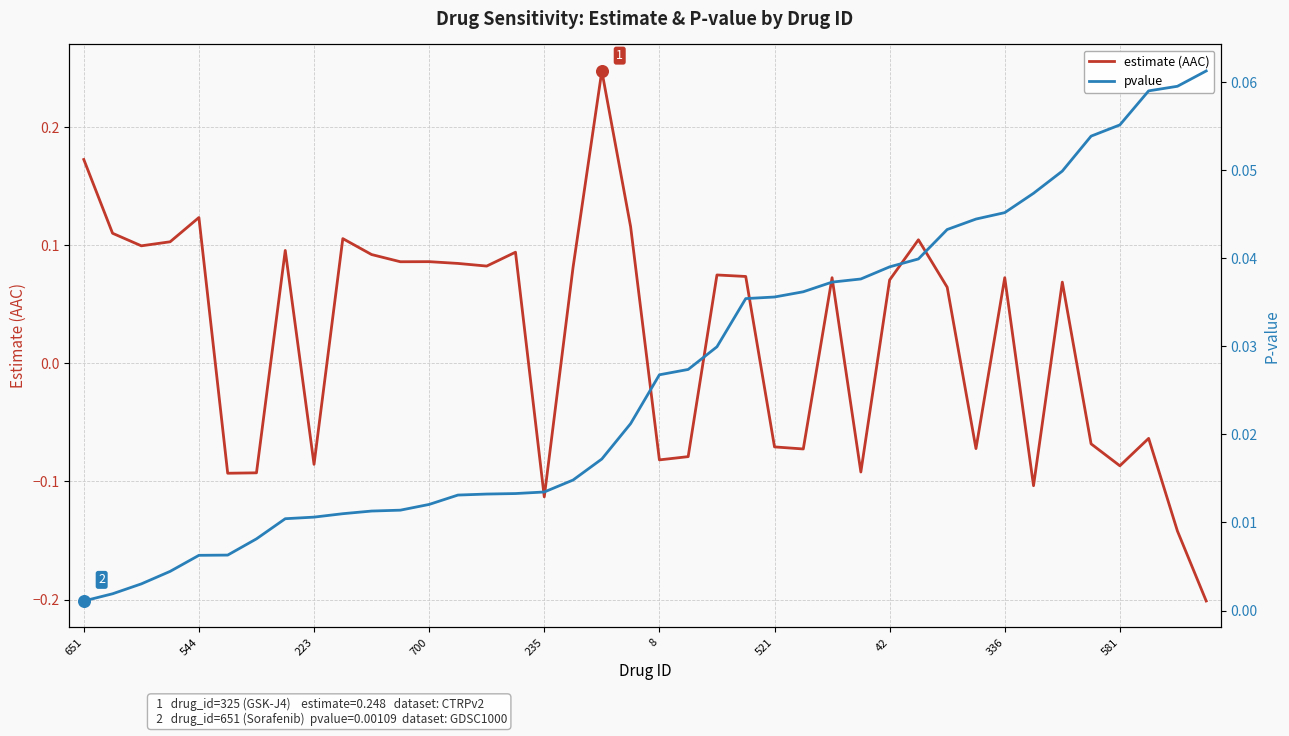

Where does the estimate (AAC) series first go above 0?

651